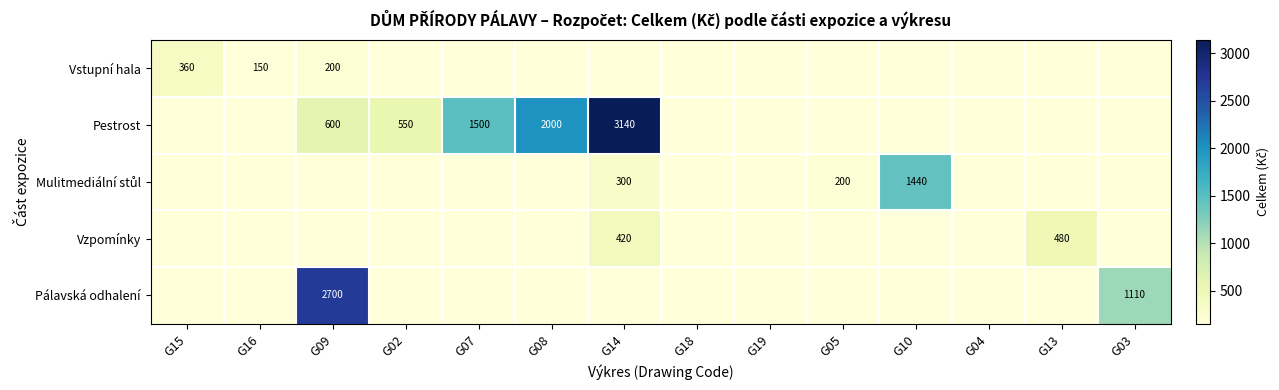

What is the sum of the Pestrost values at G08 and G02?

2550